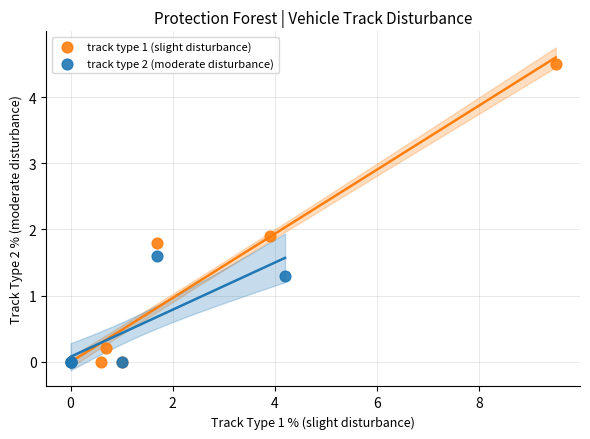

What are all the series names shown in the legend?

track type 1 (slight disturbance), track type 2 (moderate disturbance)